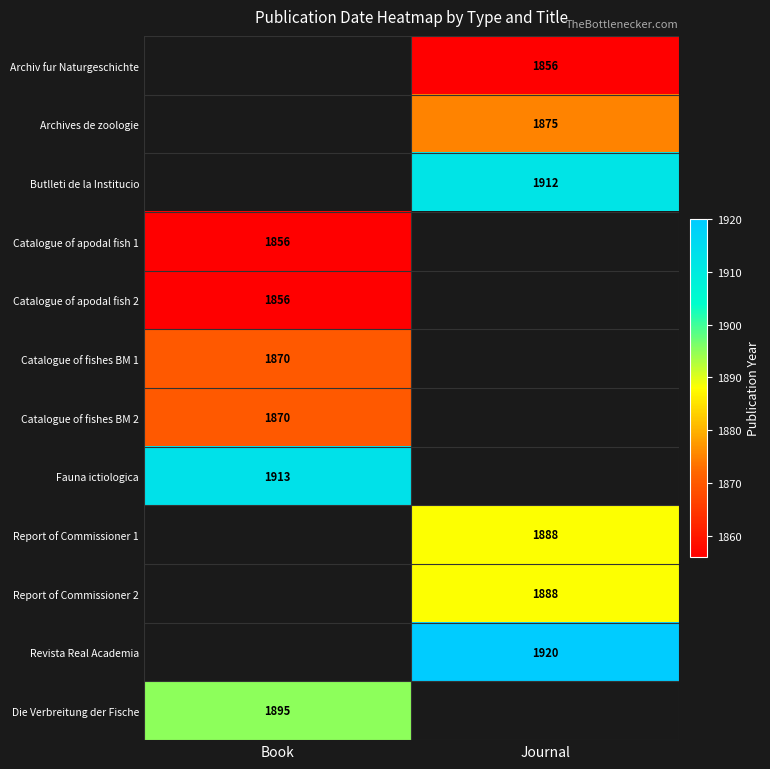

Is it true that Catalogue of apodal fish 1 equals 2763 at Book?

False